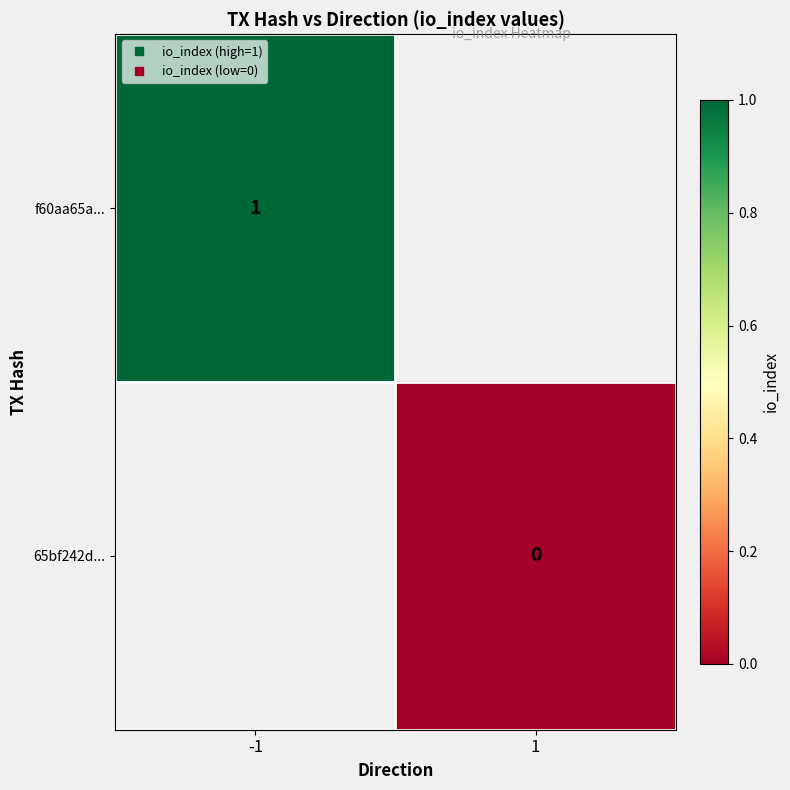

The 65bf242d... series shows 0.0 at 1. True or false?

True